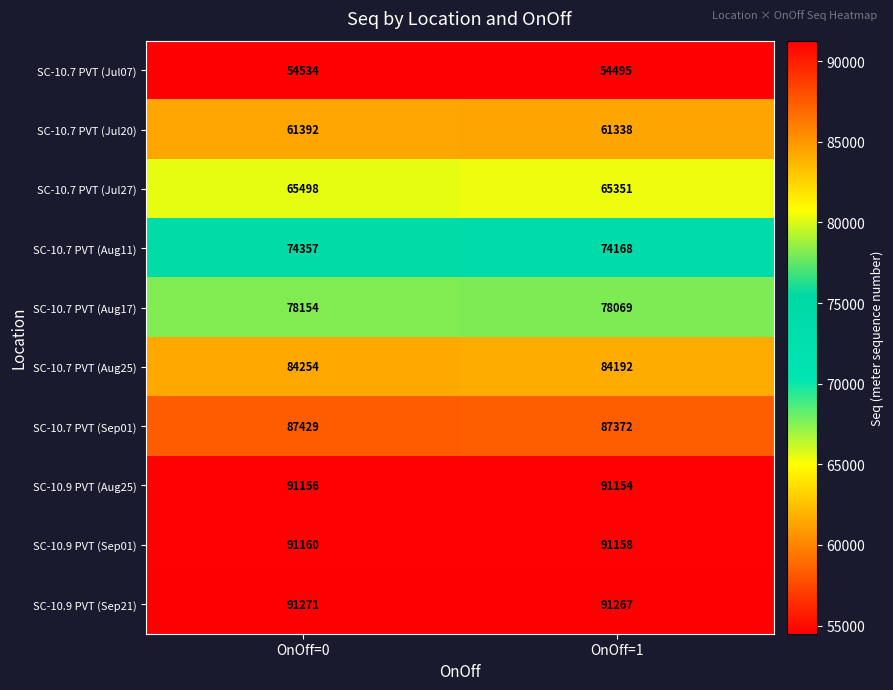

Reading left to right, transcribe all the data shown in this chart.

SC-10.7 PVT (Jul07): 54534	54495
SC-10.7 PVT (Jul20): 61392	61338
SC-10.7 PVT (Jul27): 65498	65351
SC-10.7 PVT (Aug11): 74357	74168
SC-10.7 PVT (Aug17): 78154	78069
SC-10.7 PVT (Aug25): 84254	84192
SC-10.7 PVT (Sep01): 87429	87372
SC-10.9 PVT (Aug25): 91156	91154
SC-10.9 PVT (Sep01): 91160	91158
SC-10.9 PVT (Sep21): 91271	91267